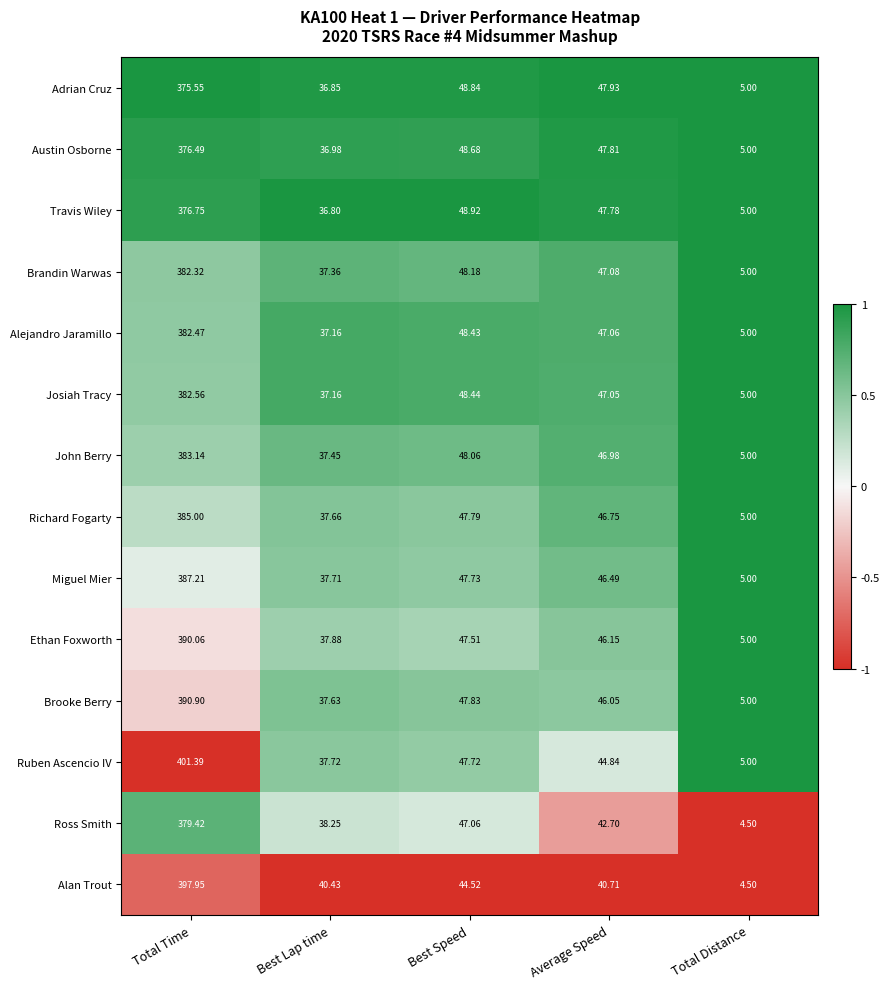

List the labels in order of Josiah Tracy value, smallest first.

Total Distance, Best Lap time, Average Speed, Best Speed, Total Time